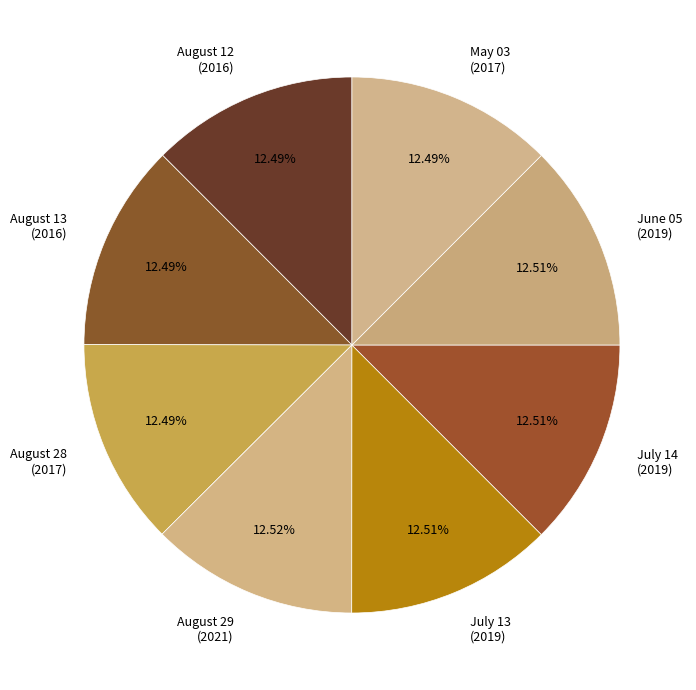

How many segments does this pie chart have?

8